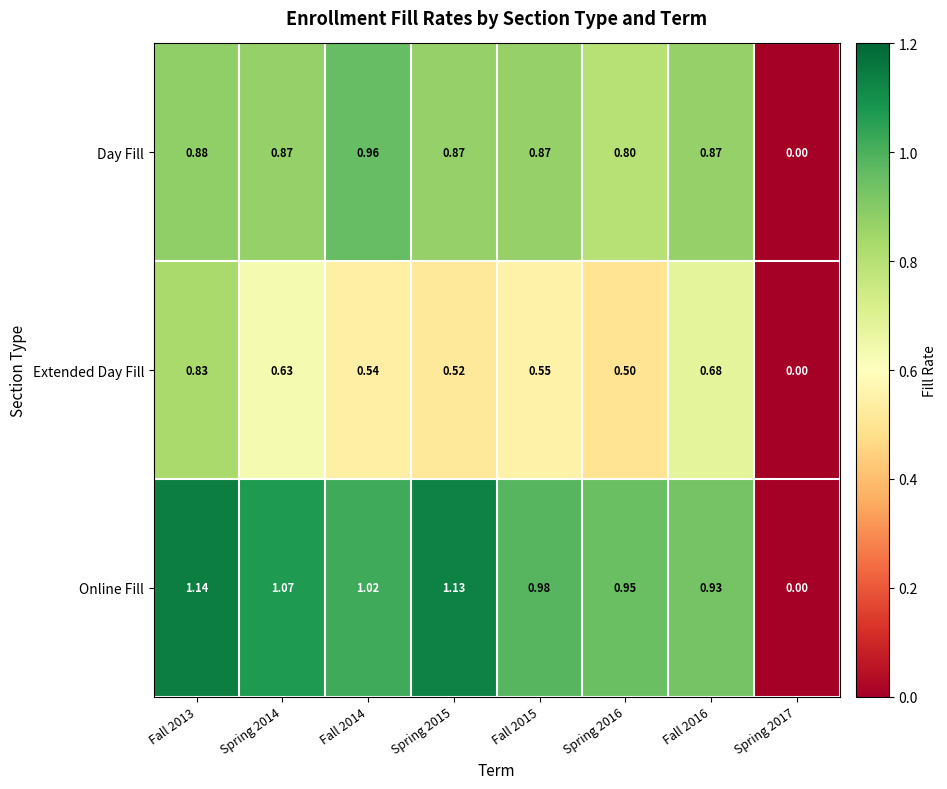

At which category is the sum across all series the highest?

Fall 2013